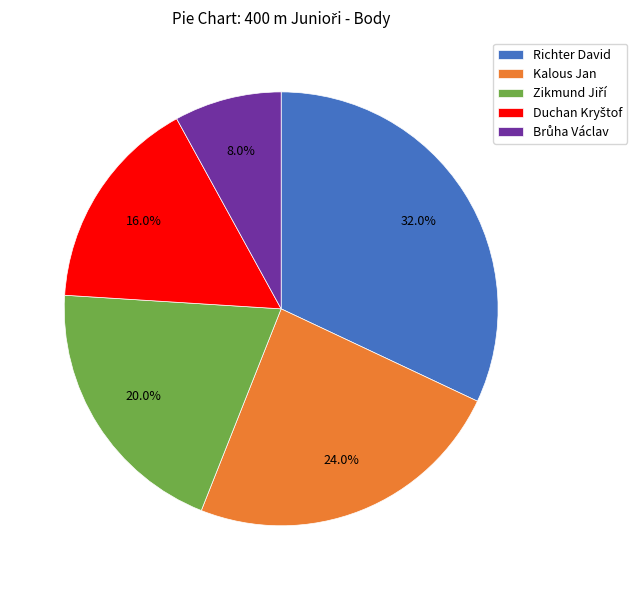

How many slices are in this pie chart?

5